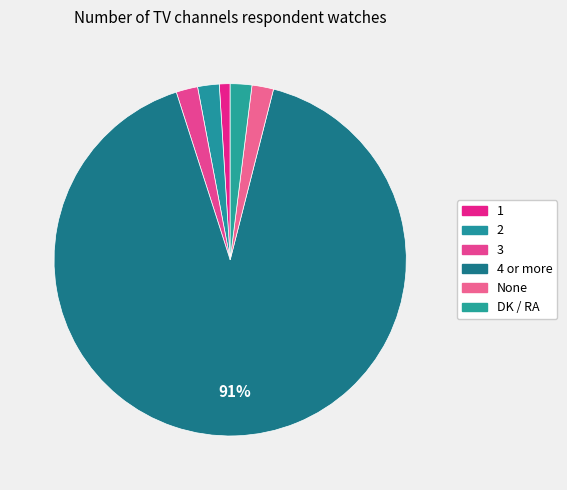

Is it true that 4 or more is 91% of the pie?

True